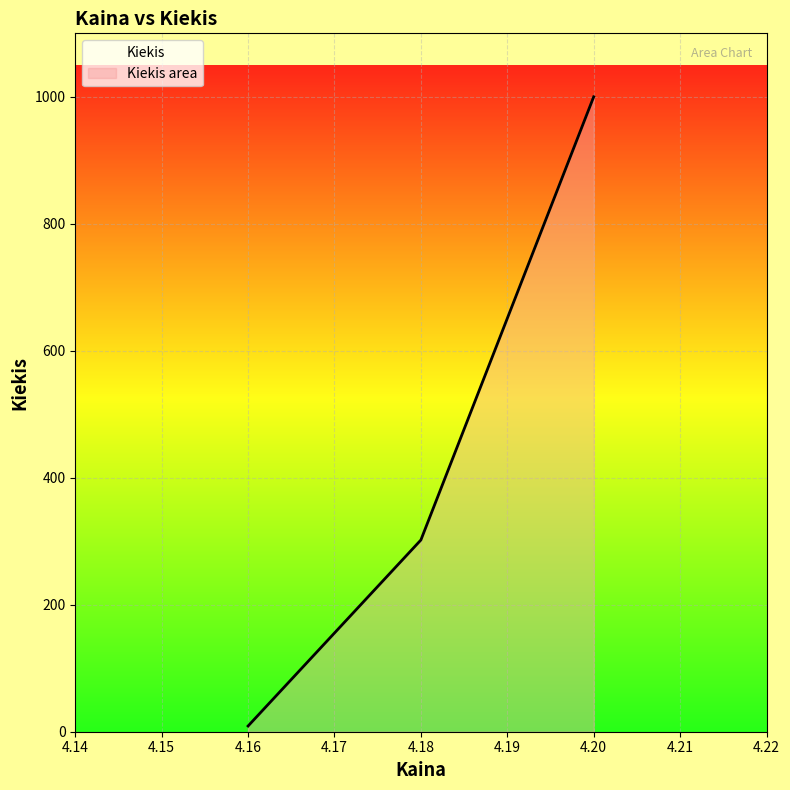

What is the difference between the values at 4.2 and 4.18?

700